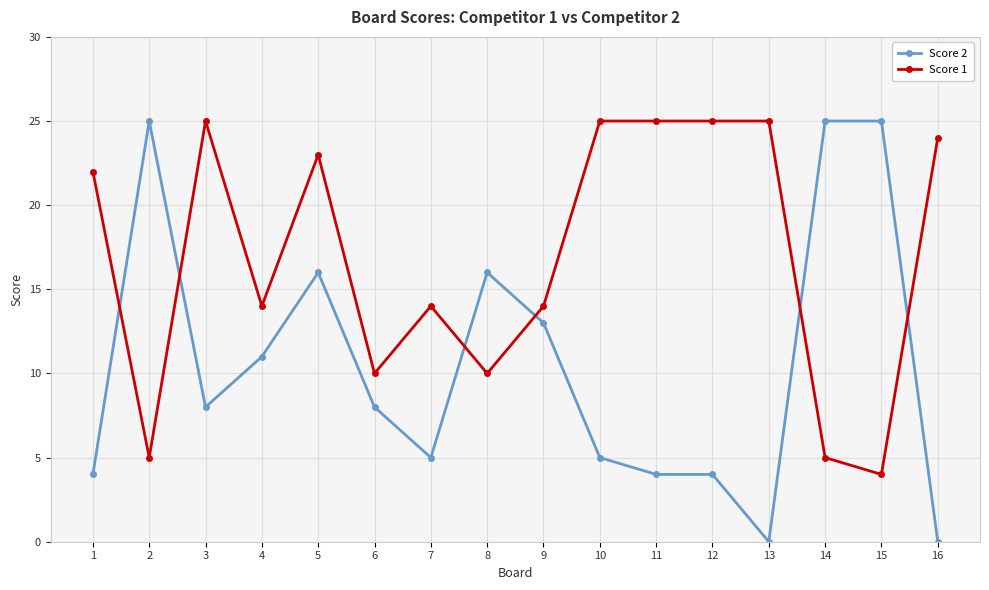

Reading left to right, transcribe all the data shown in this chart.

Score 2: 4	25	8	11	16	8	5	16	13	5	4	4	0	25	25	0
Score 1: 22	5	25	14	23	10	14	10	14	25	25	25	25	5	4	24